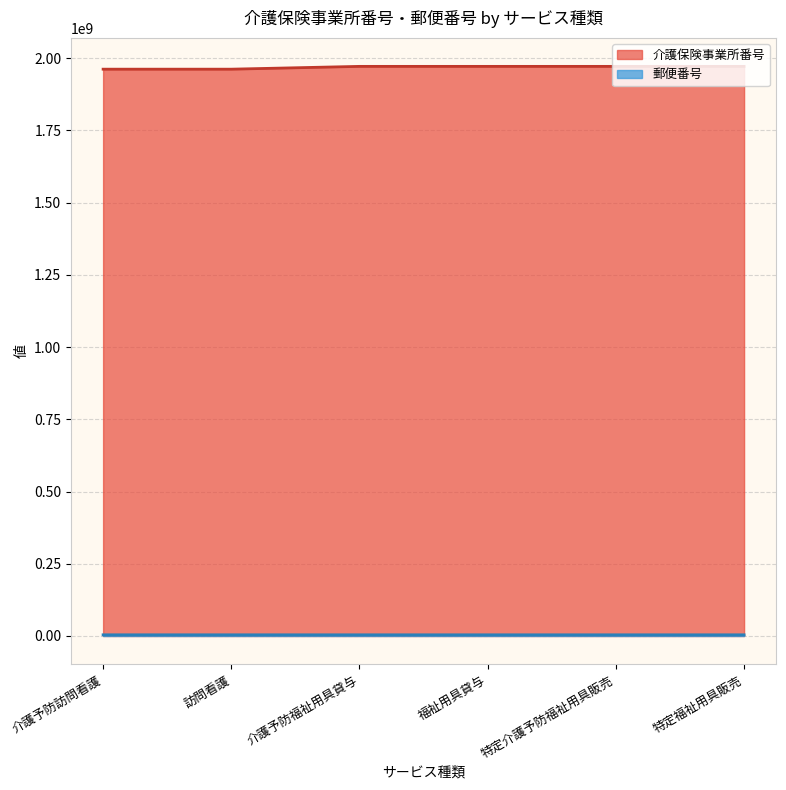

True or false: 介護保険事業所番号 and 郵便番号 cross at least once.

False